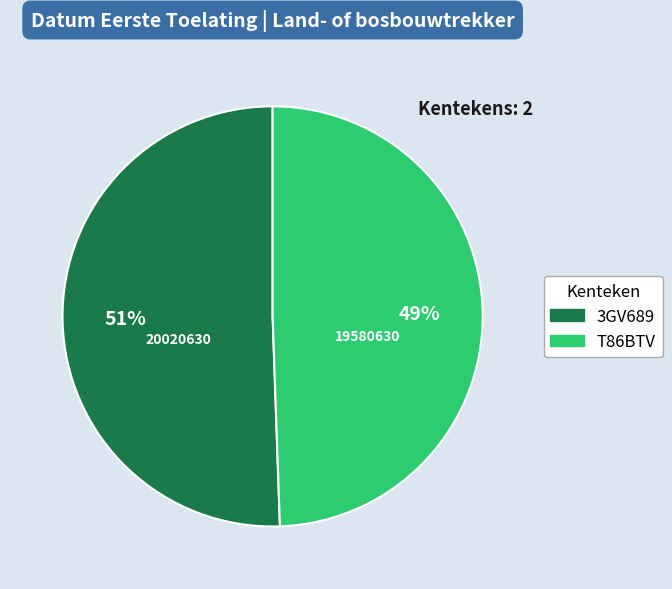

What is the ratio of the value at T86BTV to the value at 3GV689?

1.0